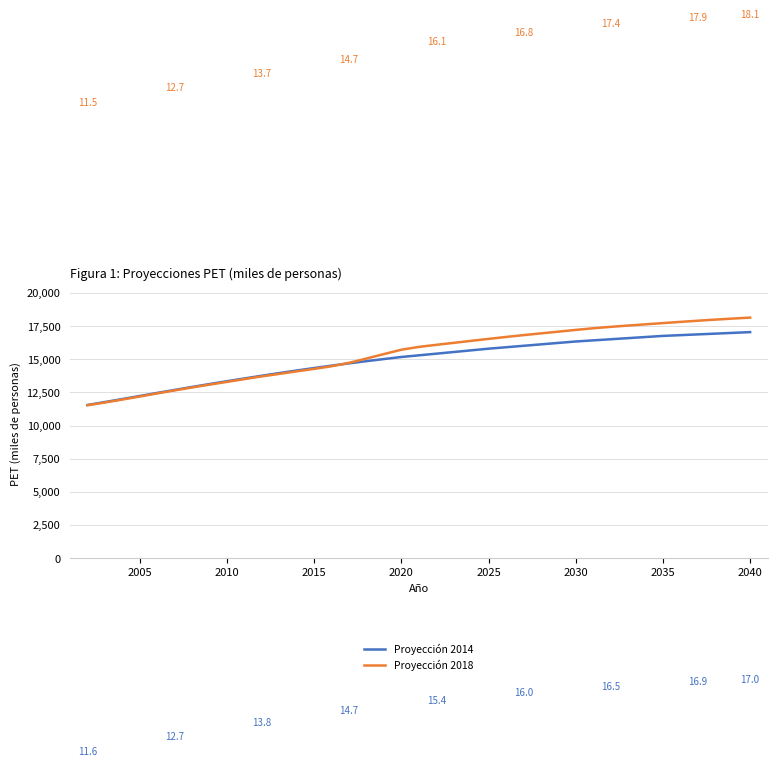

Rank the series by their maximum value, from highest to lowest.

Proyección 2018, Proyección 2014